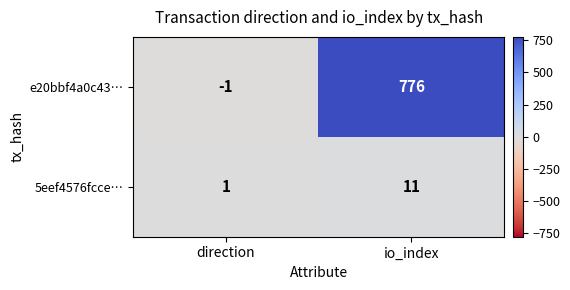

True or false: e20bbf4a0c43… has a value of 776 at io_index.

True